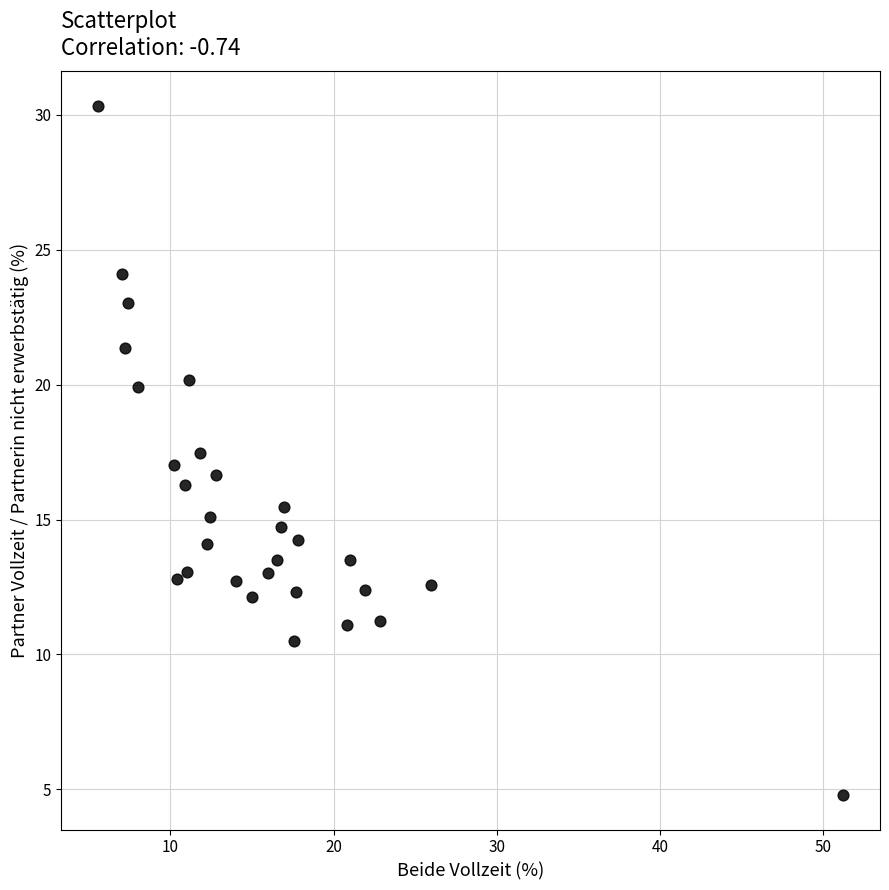

What is the range of X values (max minus min)?

45.6